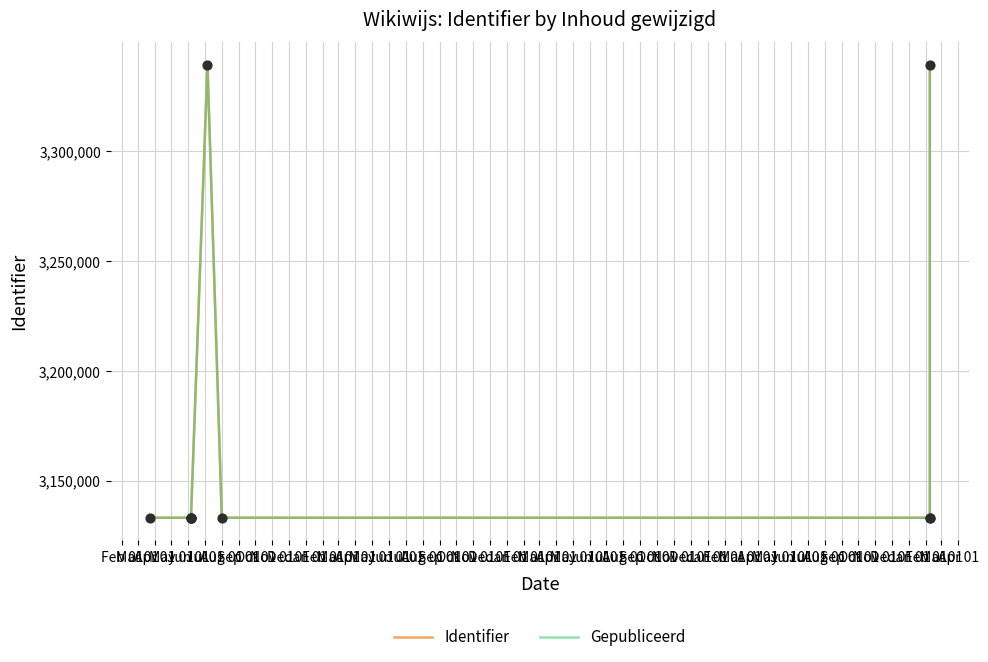

At how many categories does at least one series exceed 3180207?

2